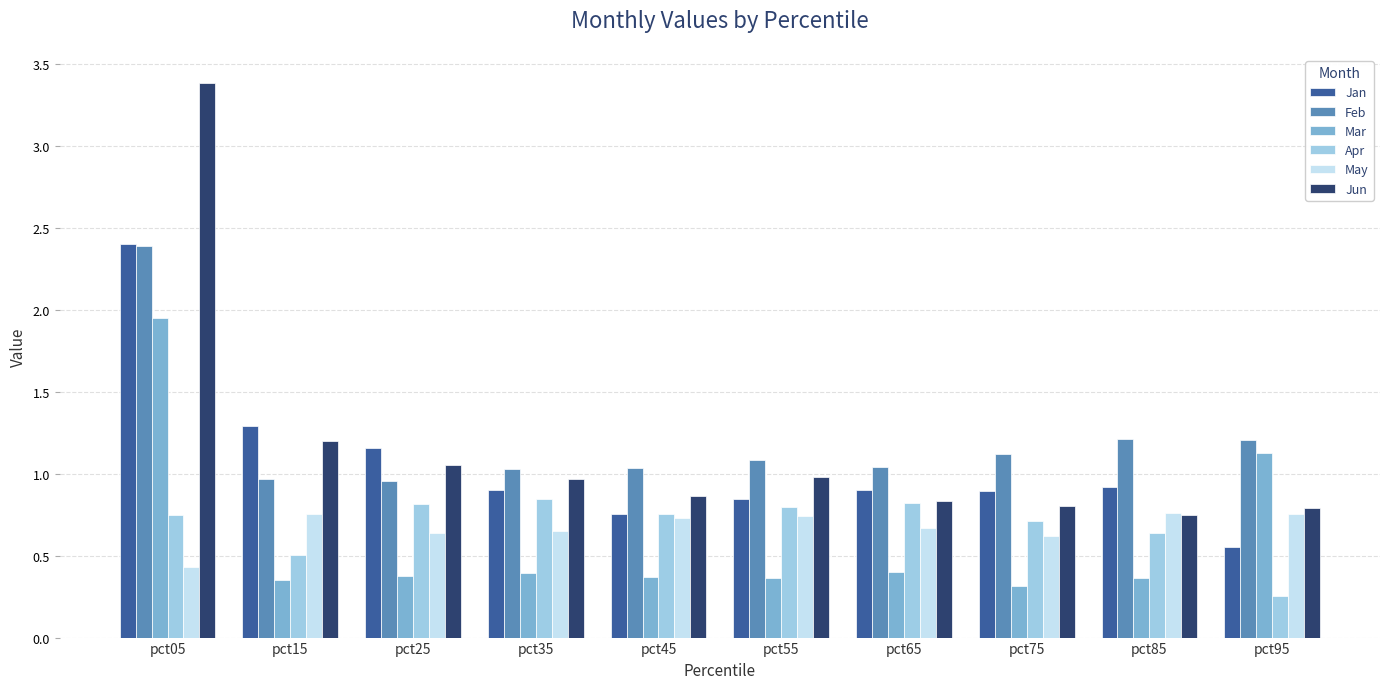

At which category is the sum across all series the highest?

pct05